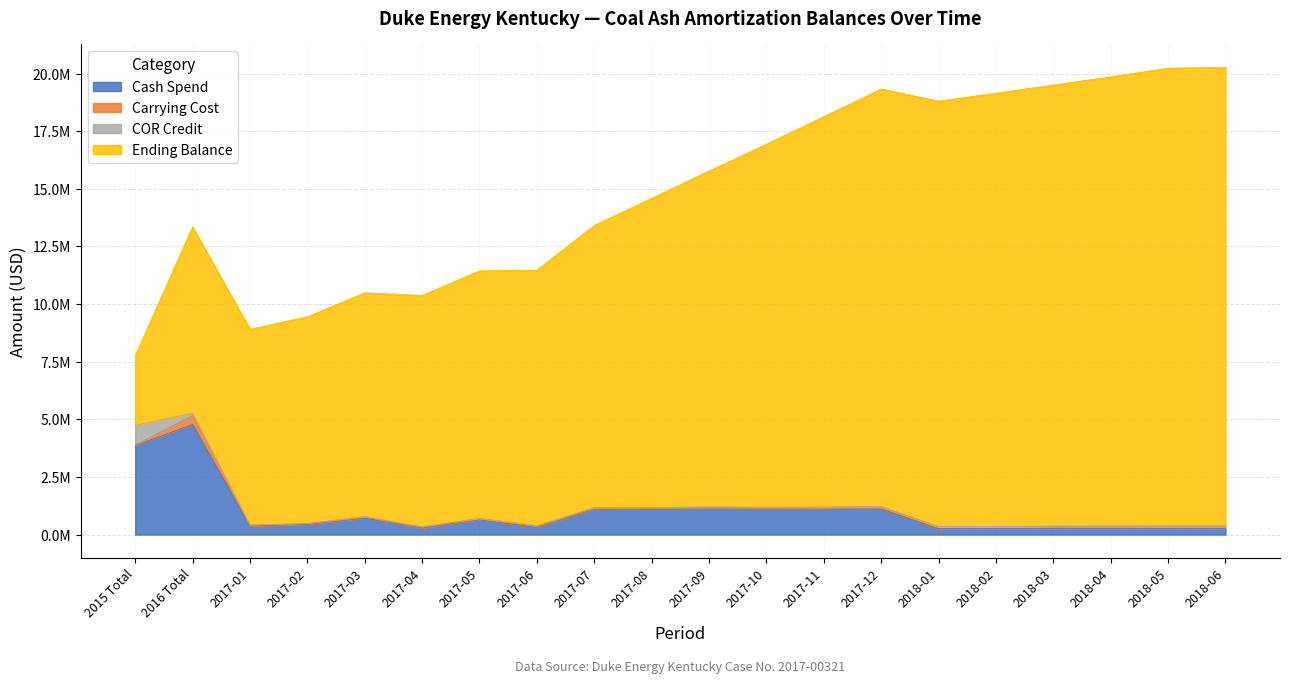

Is the value of Carrying Cost at 2017-10 greater than the value of Ending Balance at 2017-12?

No